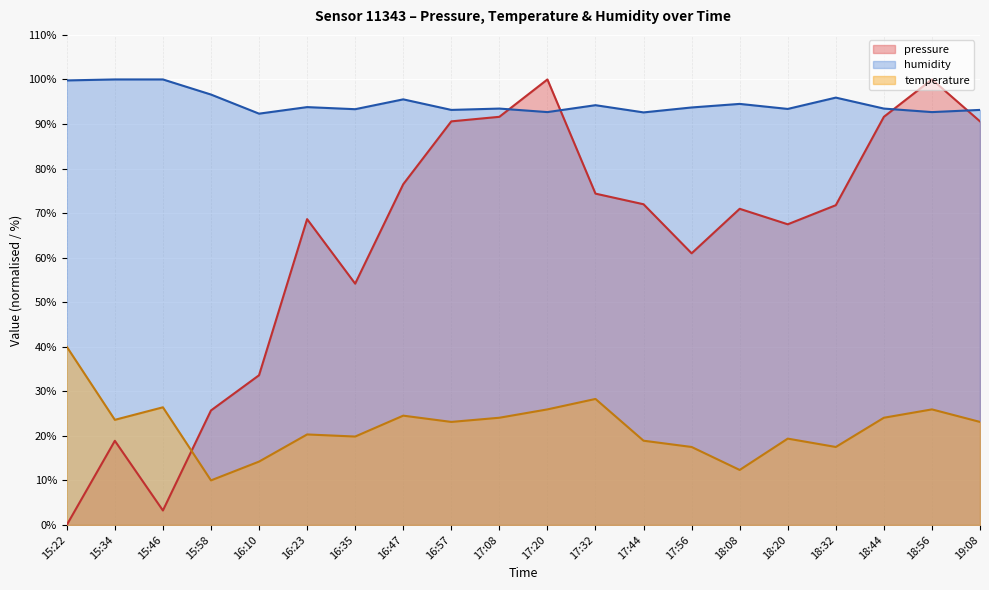

What is the lowest value of the humidity series?

92.3